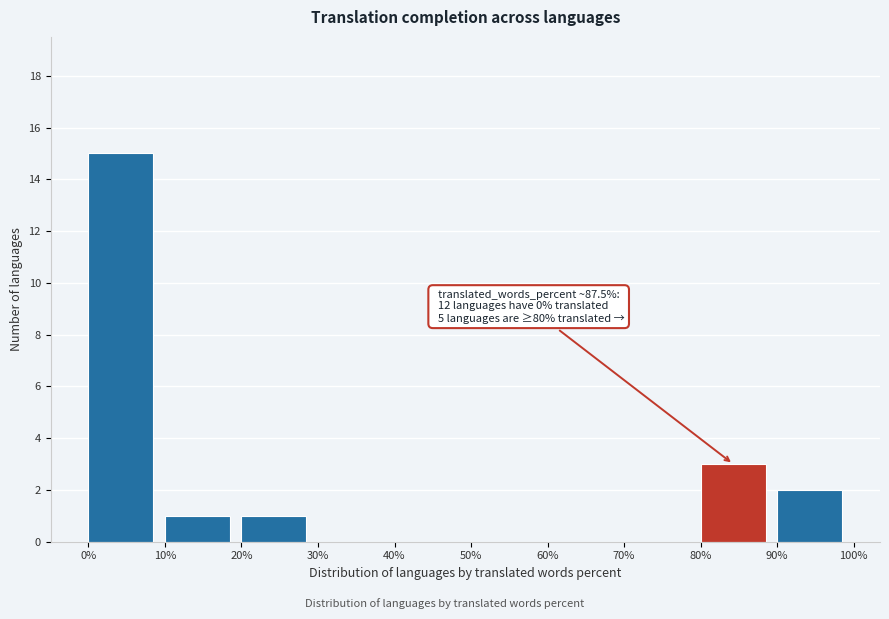

Which range on the x-axis has the tallest bar?

0% to 10%